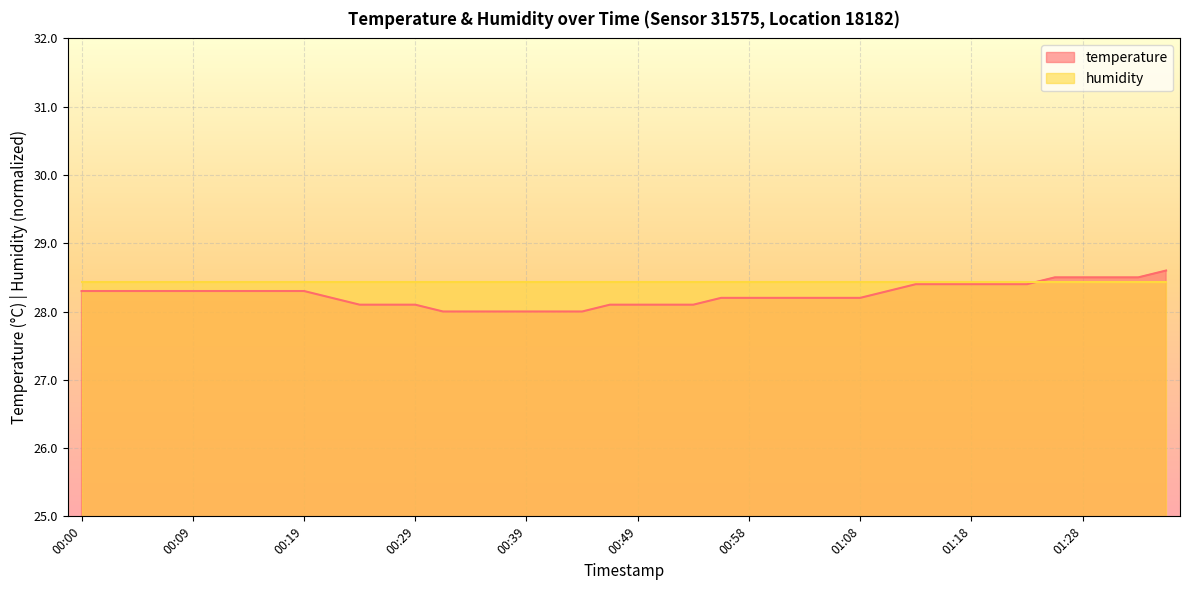

What value does the data have at 00:24?

28.1